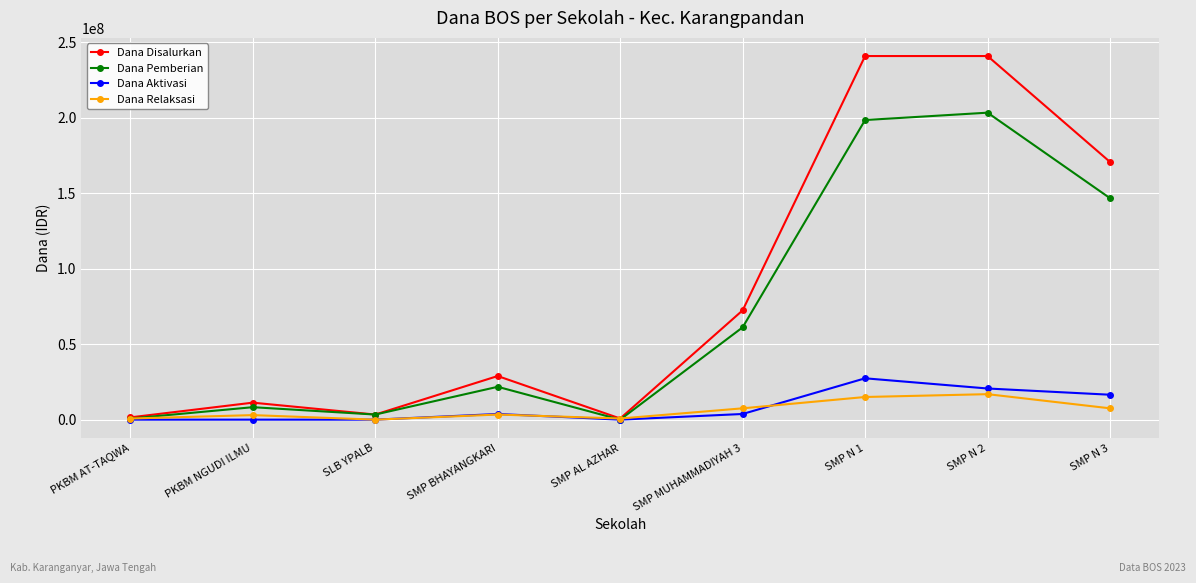

Is it true that Dana Disalurkan equals 126737201 at SMP MUHAMMADIYAH 3?

False